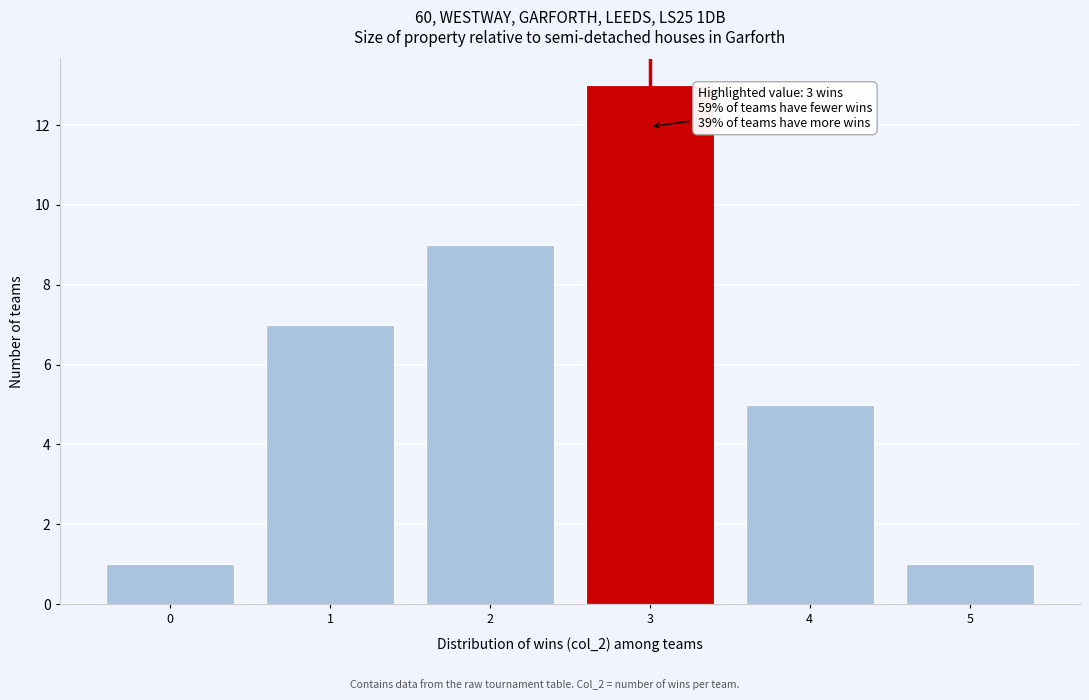

Which range on the x-axis has the tallest bar?

2.5 to 3.5